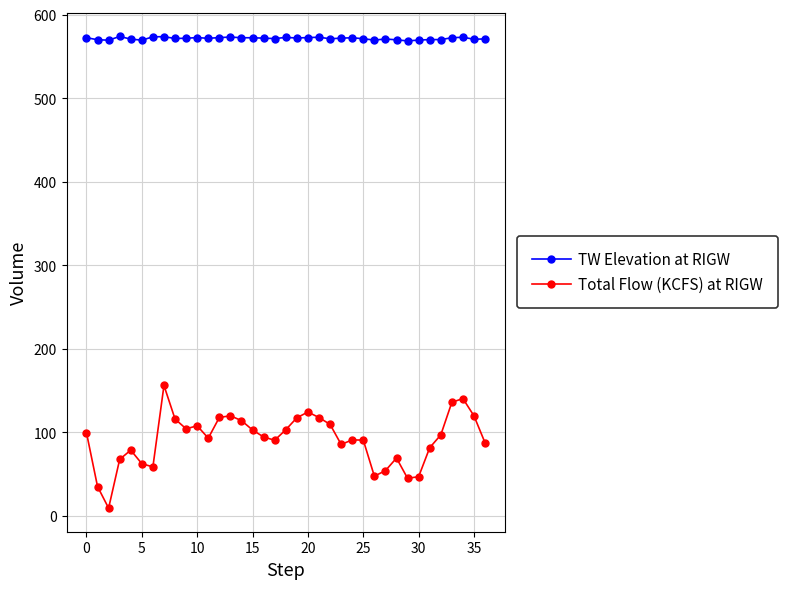

Which series has the largest total across all categories?

TW Elevation at RIGW